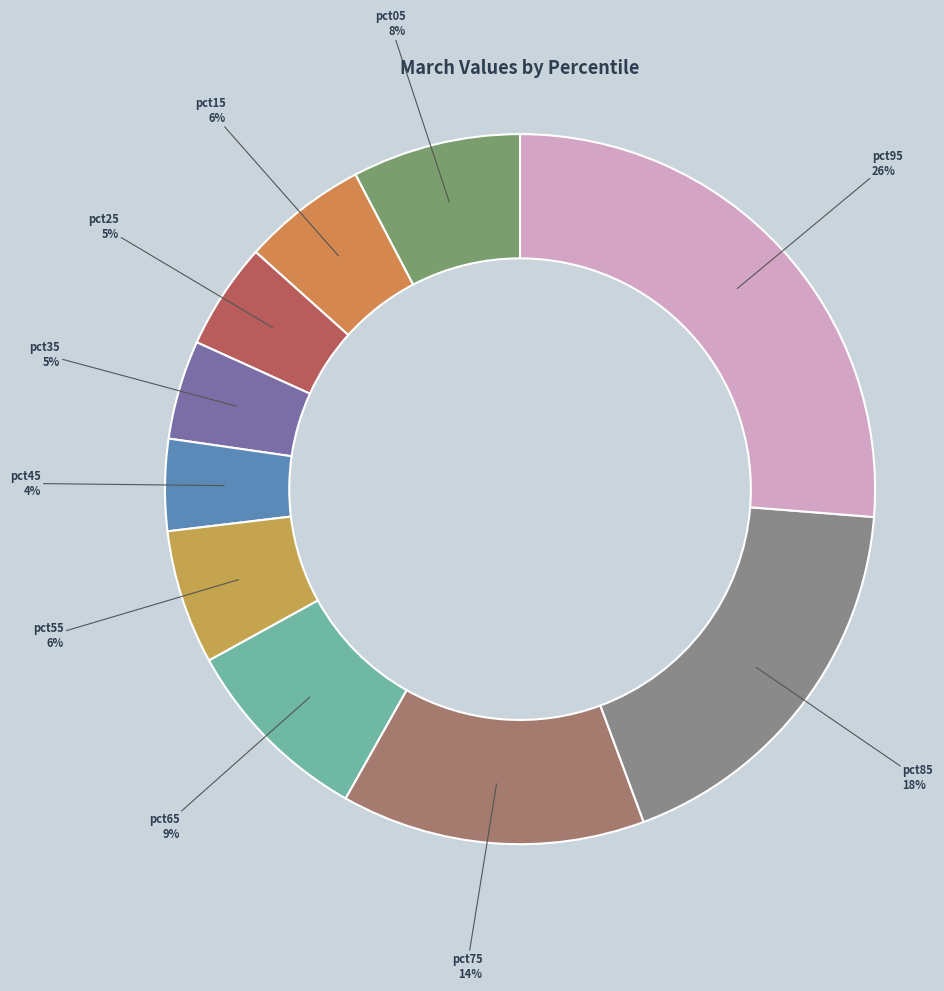

To the nearest percent, what is the average slice percentage?

10%